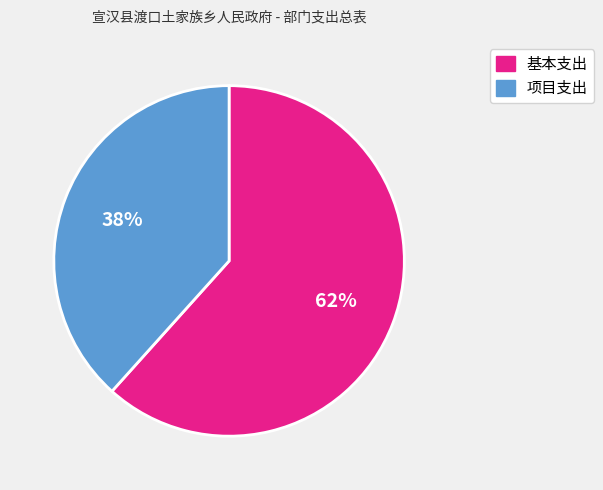

Count the number of slices in the pie.

2